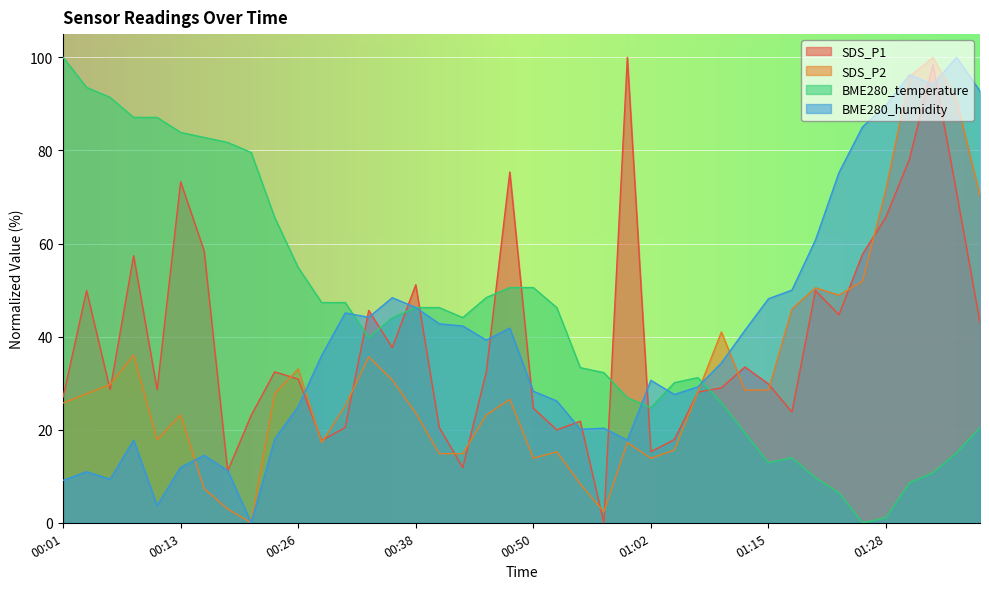

Between 00:09 and 00:35, which series saw the biggest shift?

BME280_temperature